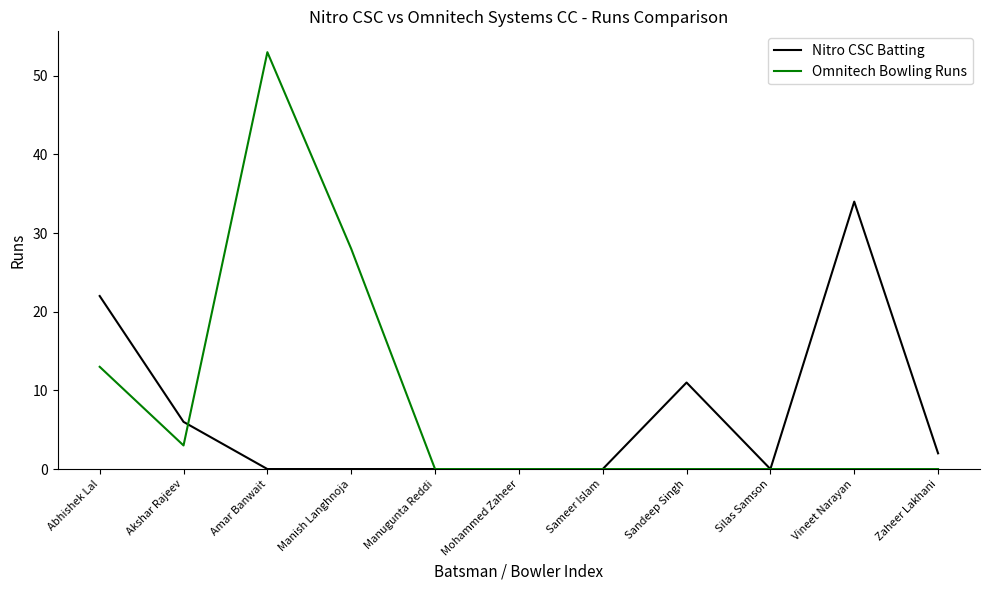

Where is the first local maximum for Omnitech Bowling Runs?

Amar Banwait